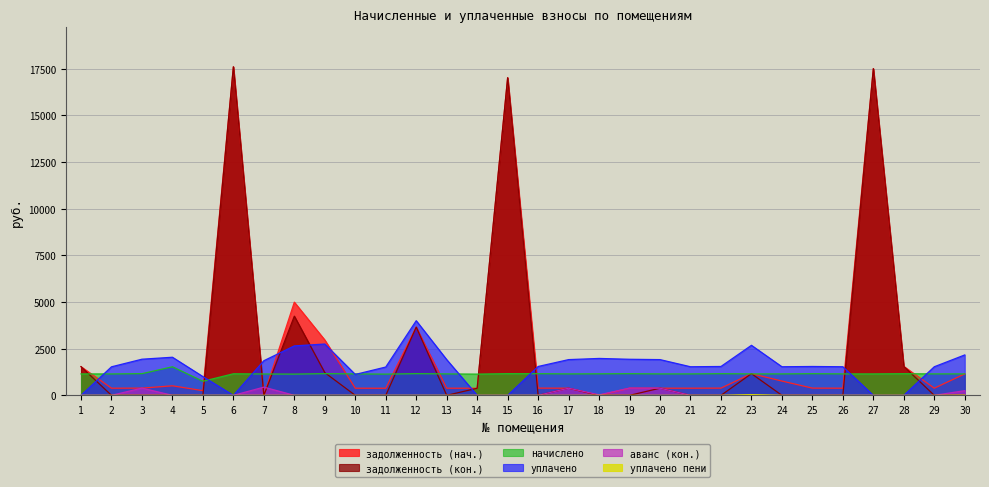

Reading left to right, what are all the values shown in this chart?

задолженность (нач.): 1=1536.7	2=382.3	3=387.4	4=510.5	5=251.3	6=17607.4	7=0.0	8=4993.7	9=2967.2	10=383.0	11=379.4	12=3655.7	13=383.0	14=379.9	15=17021.6	16=386.6	17=383.0	18=0.0	19=386.6	20=383.0	21=383.0	22=386.6	23=1162.8	24=766.1	25=386.6	26=383.0	27=17508.7	28=1550.4	29=383.0	30=1149.5
задолженность (кон.): 1=1536.7	2=0.0	3=0.0	4=0.0	5=0.0	6=17607.4	7=0.0	8=4243.7	9=1217.2	10=0.0	11=0.0	12=3655.7	13=0.0	14=379.9	15=17021.6	16=0.0	17=383.0	18=0.0	19=0.0	20=383.0	21=0.0	22=0.0	23=1162.8	24=0.0	25=0.0	26=0.0	27=17508.7	28=1550.4	29=0.0	30=0.0
начислено: 1=1149.1	2=1147.0	3=1162.1	4=1531.4	5=753.8	6=1155.6	7=1144.8	8=1138.3	9=1162.1	10=1149.1	11=1138.3	12=1162.1	13=1149.1	14=1138.3	15=1162.1	16=1159.9	17=1149.1	18=1153.4	19=1159.9	20=1149.1	21=1149.1	22=1159.9	23=1149.1	24=1149.1	25=1159.9	26=1149.1	27=1149.1	28=1159.9	29=1149.1	30=1149.1
уплачено: 1=0.0	2=1529.3	3=1936.8	4=2041.9	5=1005.1	6=0.0	7=1856.2	8=2650.0	9=2750.0	10=1120.0	11=1517.8	12=4000.0	13=1915.2	14=0.0	15=0.0	16=1546.6	17=1915.2	18=1977.8	19=1933.2	20=1915.2	21=1532.2	22=1546.6	23=2681.3	24=1532.2	25=1546.6	26=1532.2	27=0.0	28=0.0	29=1532.2	30=2165.7
аванс (кон.): 1=0.0	2=0.0	3=387.4	4=0.0	5=0.0	6=0.0	7=440.2	8=0.0	9=0.0	10=0.0	11=0.0	12=0.0	13=0.0	14=0.0	15=0.0	16=0.0	17=383.0	18=27.7	19=386.6	20=383.0	21=0.0	22=0.0	23=0.0	24=0.0	25=0.0	26=0.0	27=0.0	28=0.0	29=0.0	30=250.5
уплачено пени: 1=0.0	2=0.0	3=0.0	4=0.0	5=0.0	6=0.0	7=0.0	8=0.0	9=0.0	10=0.0	11=0.0	12=0.0	13=0.0	14=0.0	15=0.0	16=0.0	17=0.0	18=2.1	19=0.0	20=0.0	21=0.0	22=0.0	23=37.5	24=0.4	25=0.0	26=0.0	27=0.0	28=0.0	29=0.0	30=12.5